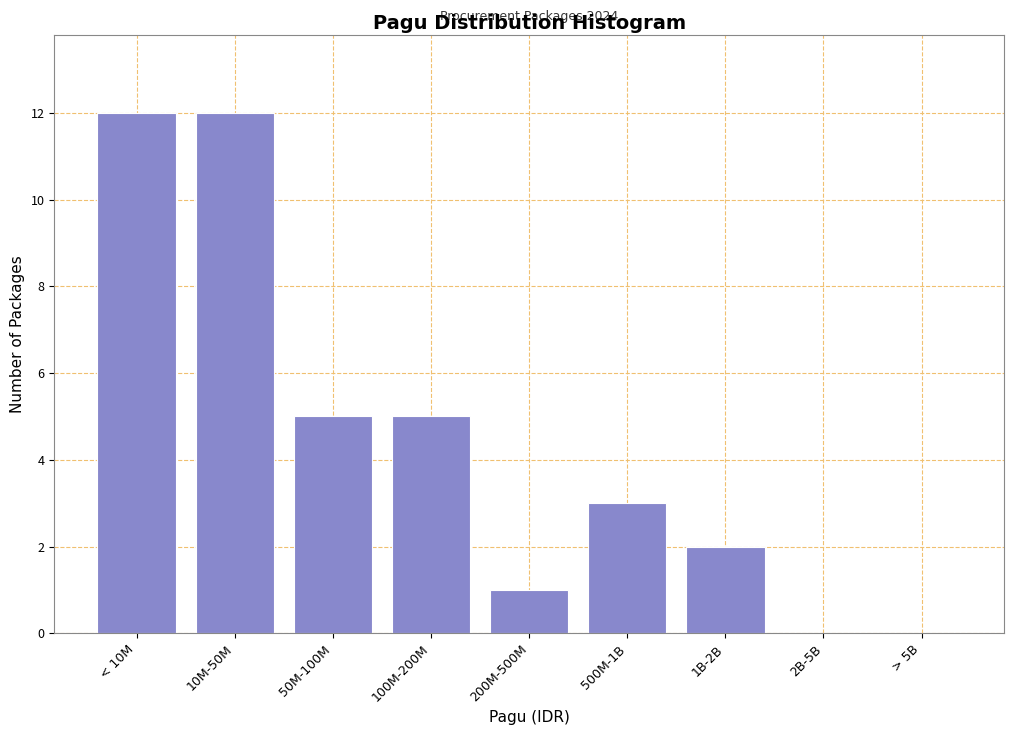

Reading left to right, what are all the values shown in this chart?

< 10M=12	10M-50M=12	50M-100M=5	100M-200M=5	200M-500M=1	500M-1B=3	1B-2B=2	2B-5B=0	> 5B=0